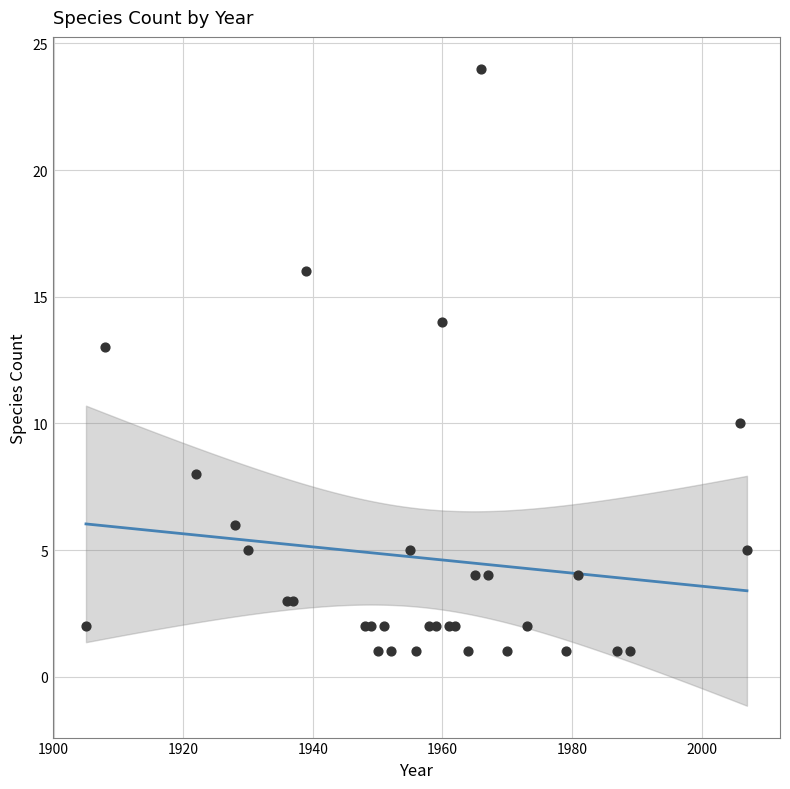

What Y value in the scatter plot is closest to 12?

13